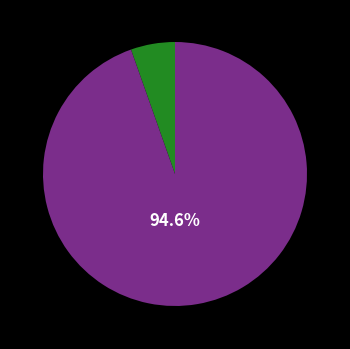

Is there a majority slice in this chart?

Yes